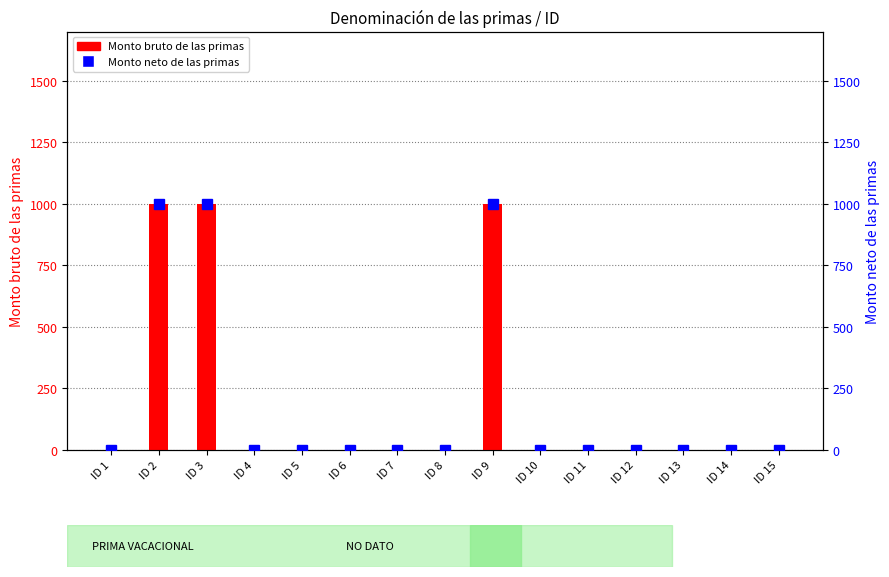

What is the difference between the maximum and minimum values in the Monto bruto de las primas series?

1000